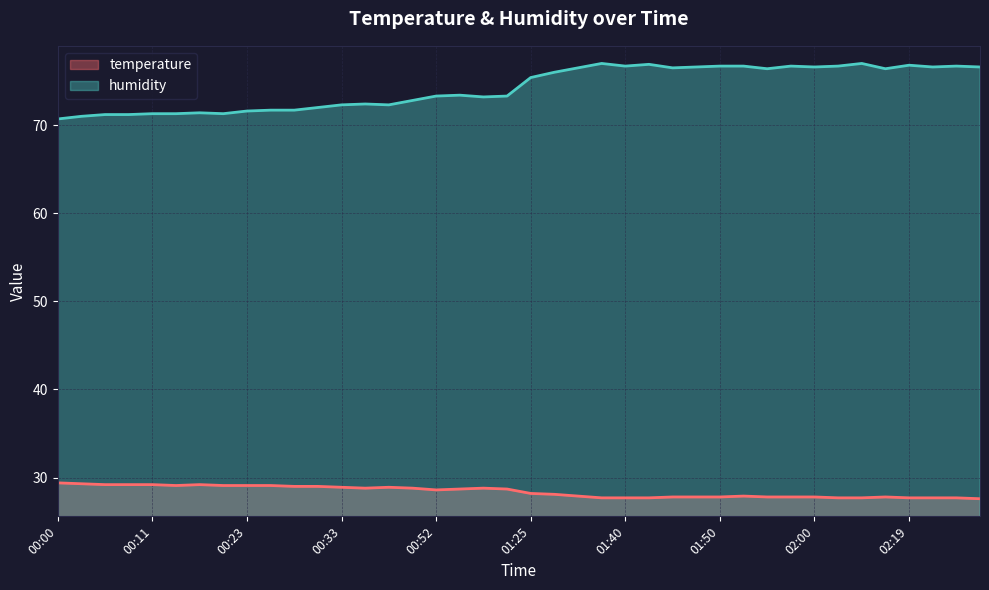

At which category does temperature reach its first local valley?

00:13